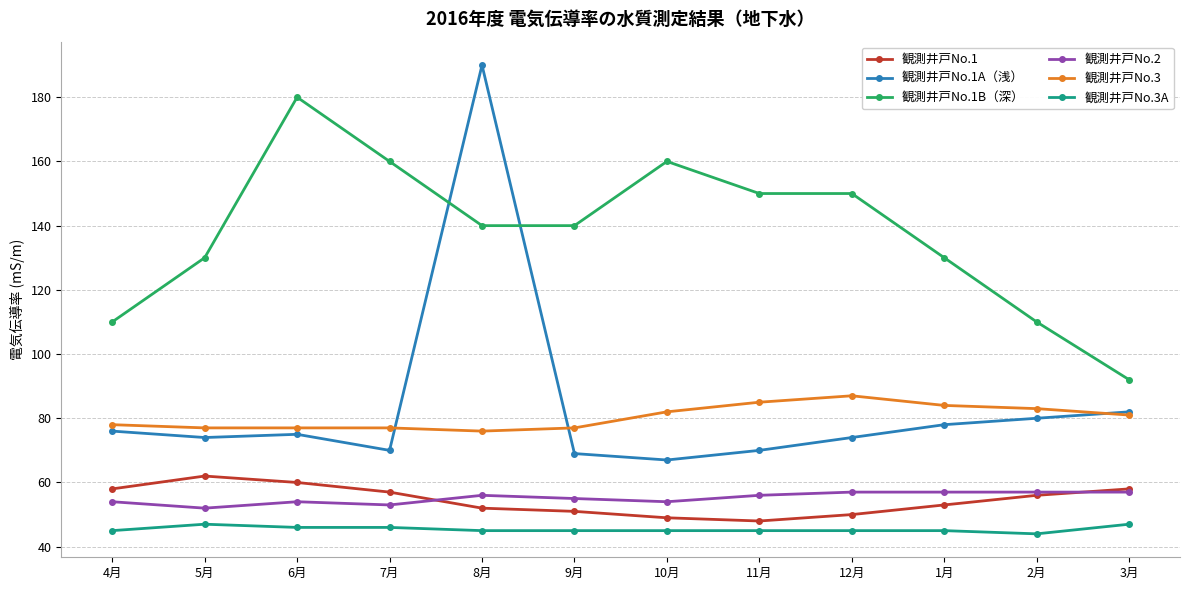

The 観測井戸No.3 series shows 78 at 4月. True or false?

True